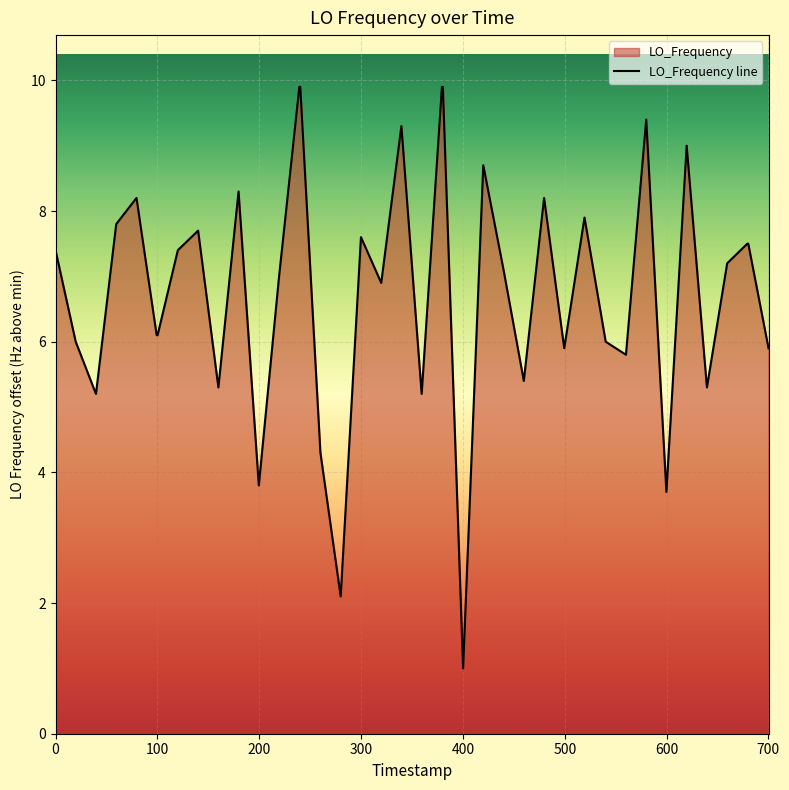

What is the difference between the maximum and minimum values?

8.9